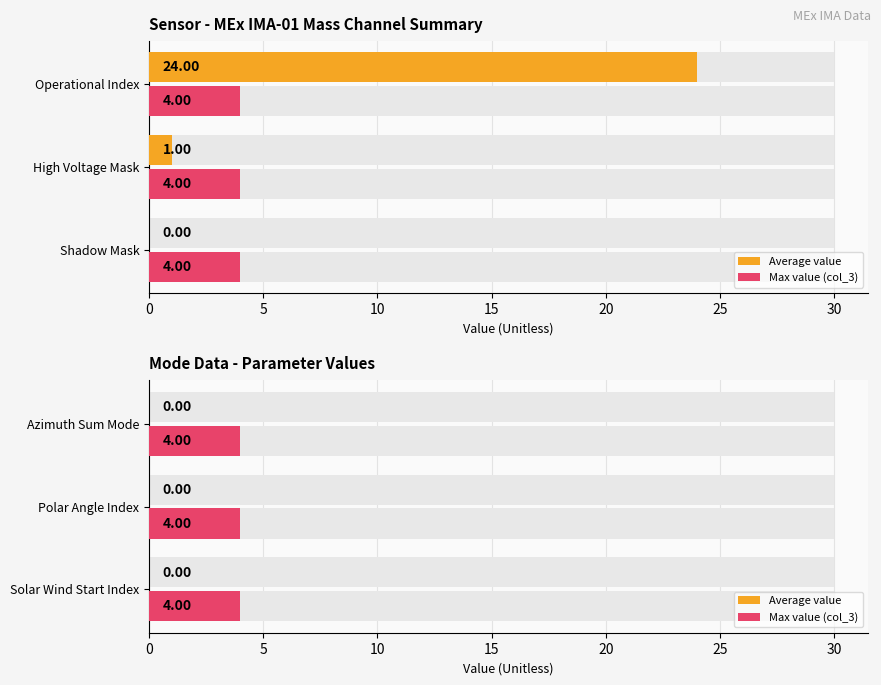

What is the label of the 3rd bar from the right?

Solar Wind Start Index